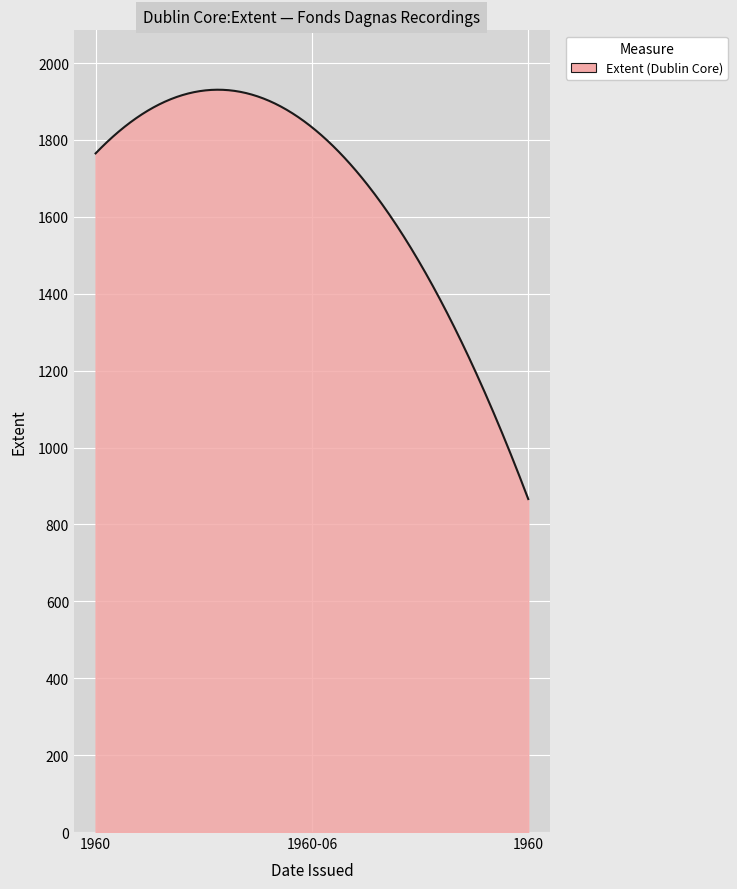

What is the minimum value shown in the chart?

866.0